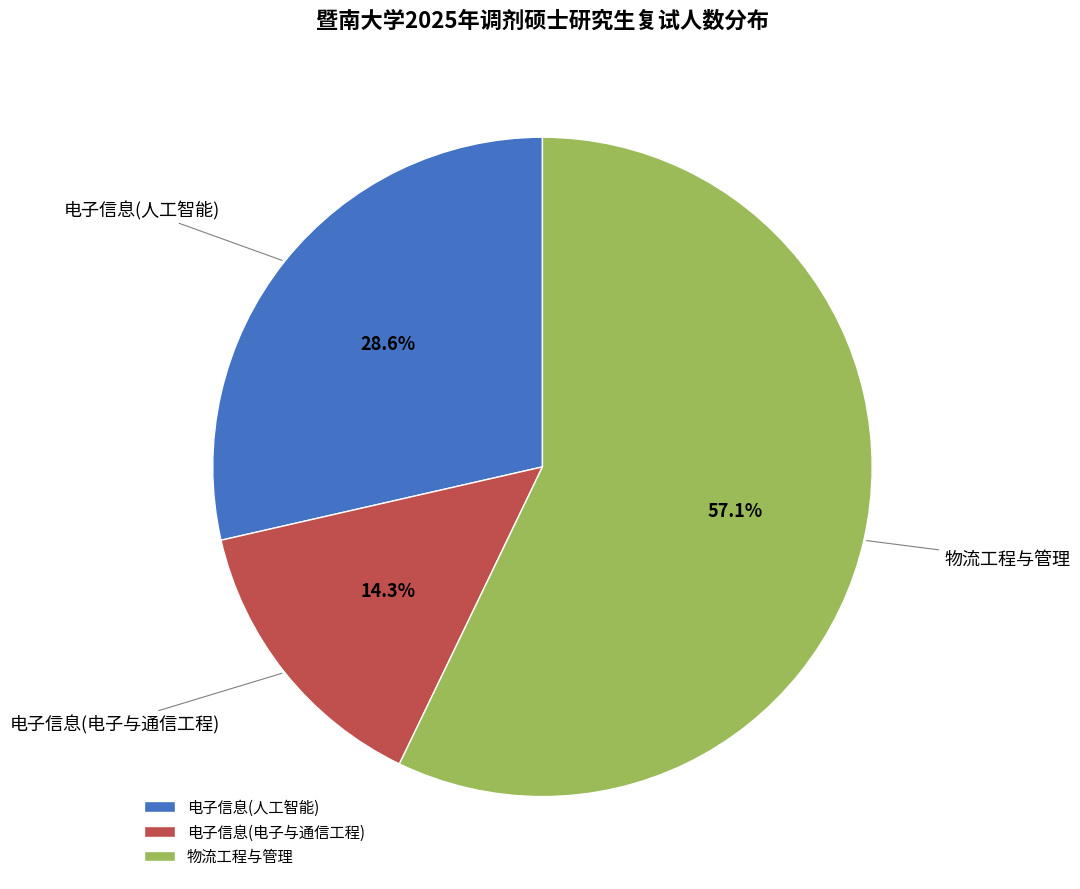

Does 物流工程与管理 account for over 50% of the chart?

Yes